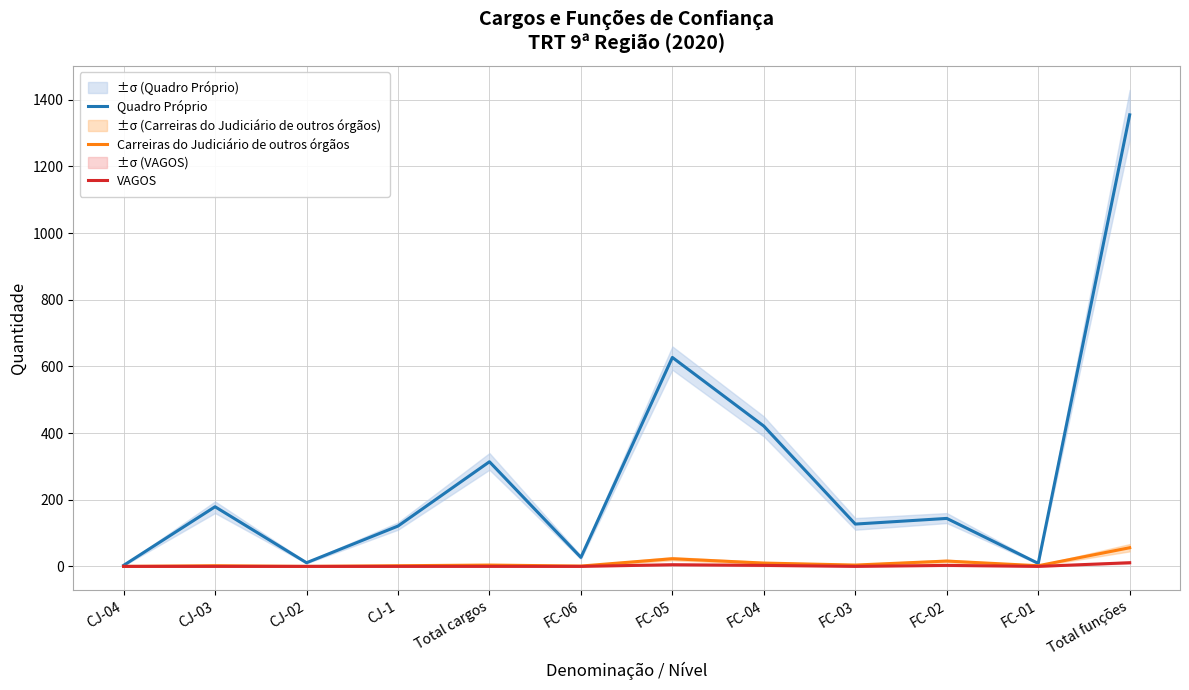

In Quadro Próprio, how many points are higher than both neighbors (excluding endpoints)?

4